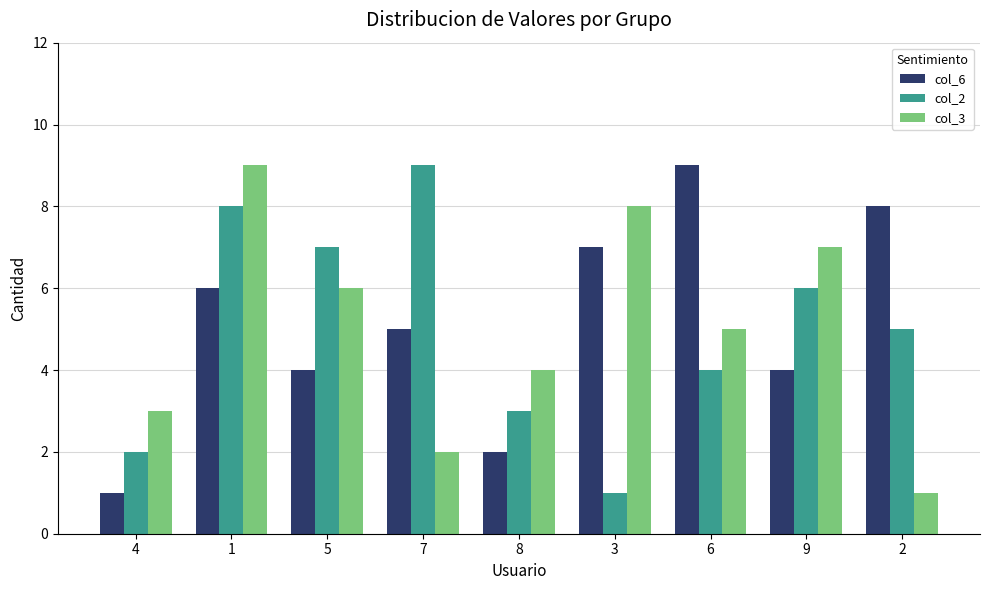

What position from the right is 6?

3